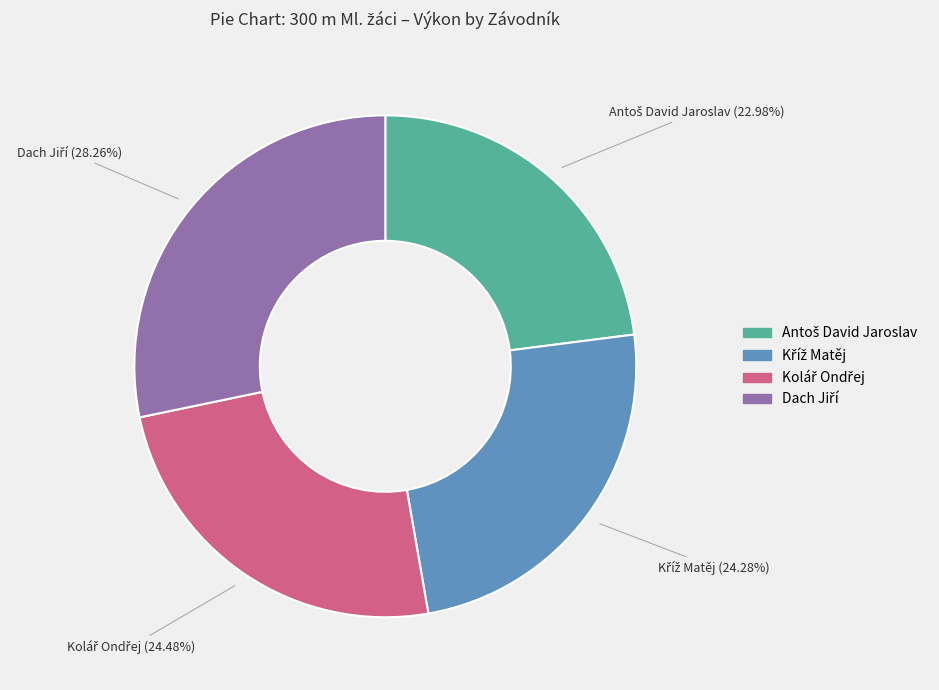

Does any single category account for the majority?

No